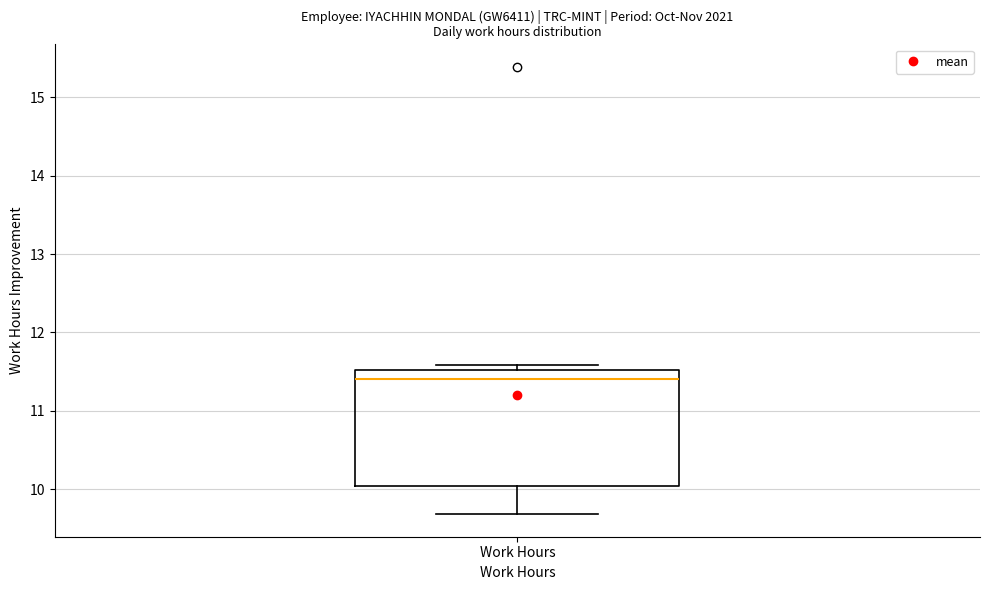

Read this box plot against the y-axis: the position of the median line, the range covered by the box, and the ends of both whiskers. The values are not printed on the chart, so give them approximately, as read against the axis.

median 11.4, box 10.0 to 11.5, whiskers 9.7 to 11.6